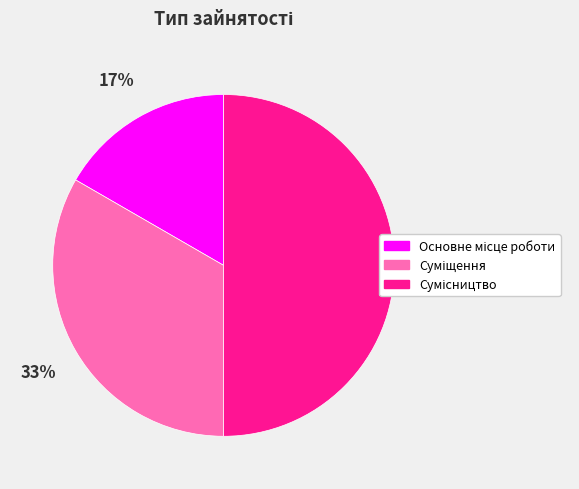

To the nearest percent, what is the average slice percentage?

33%